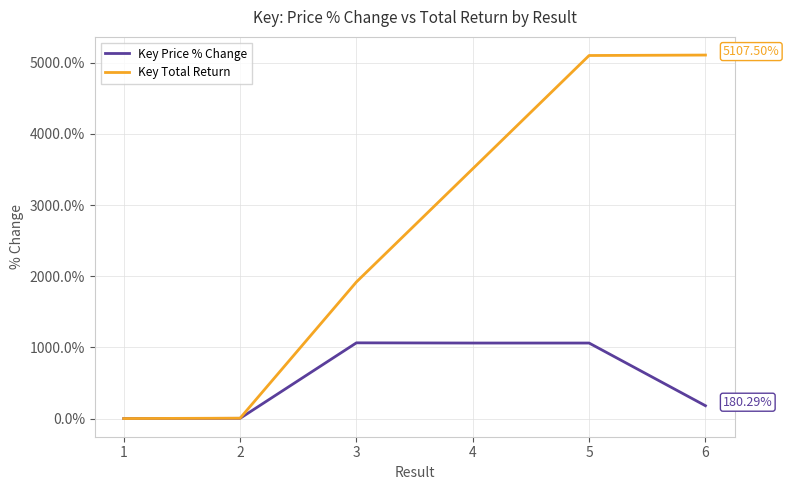

Is the value of Key Price % Change at 6 greater than the value of Key Total Return at 6?

No